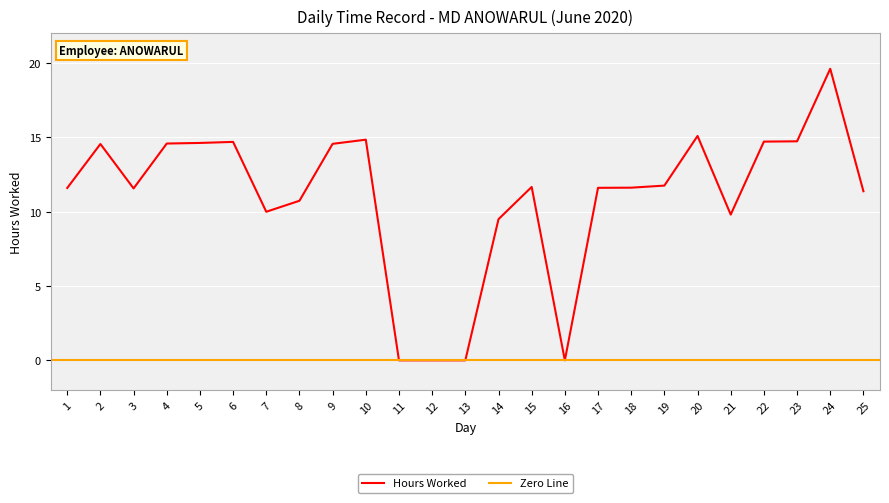

What is the average value?

10.9